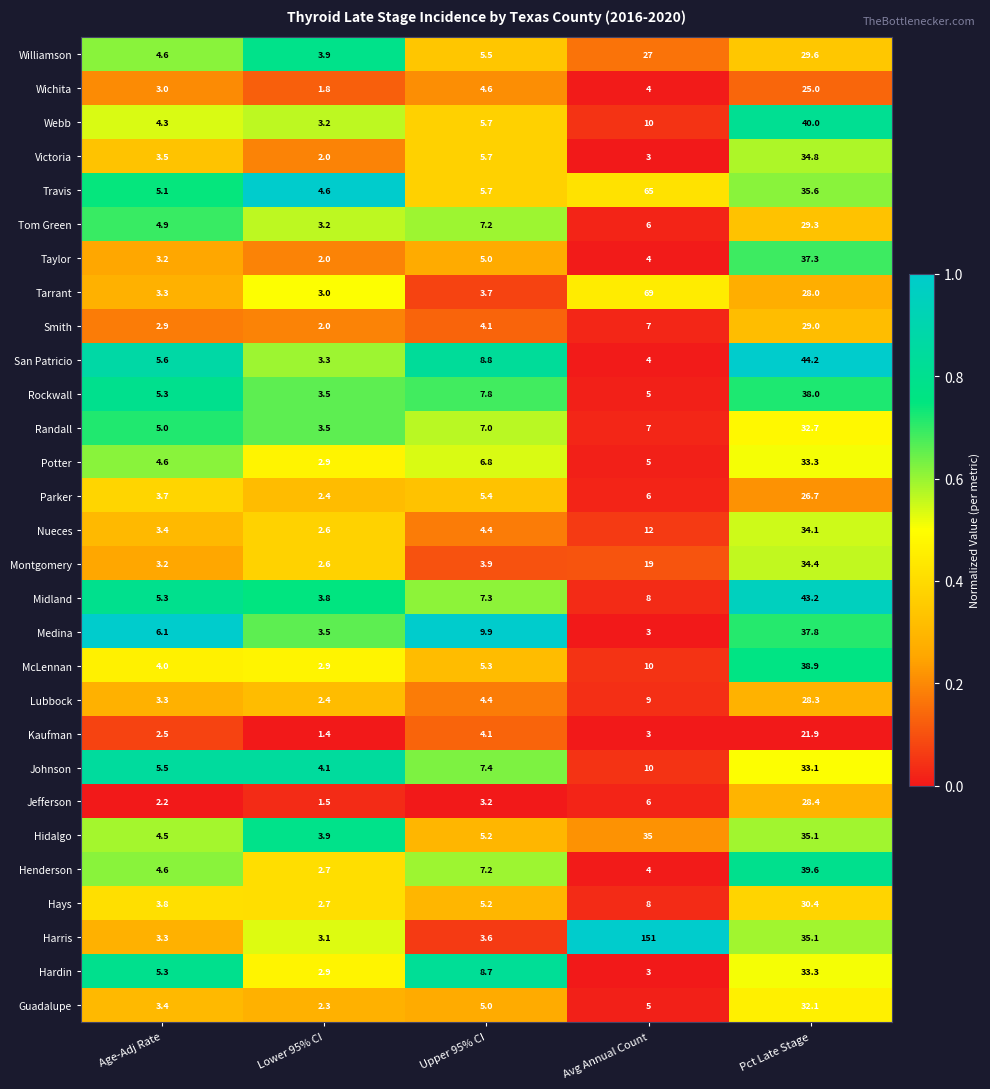

Which series has the largest total across all categories?

Harris